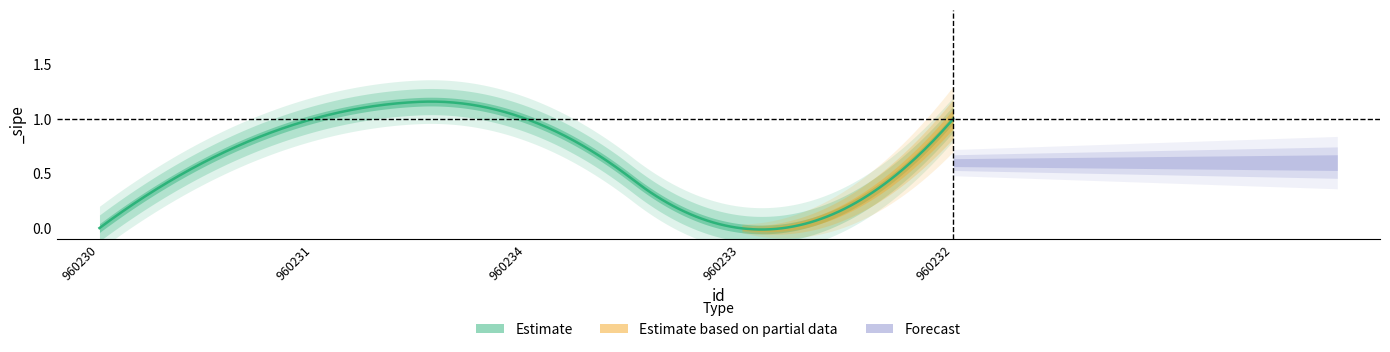

The value at 960231 is 1. True or false?

False